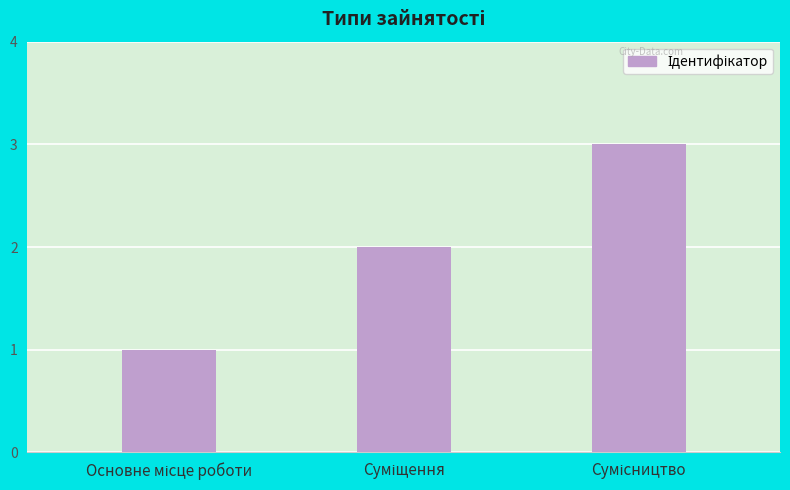

What is the greatest value displayed?

3